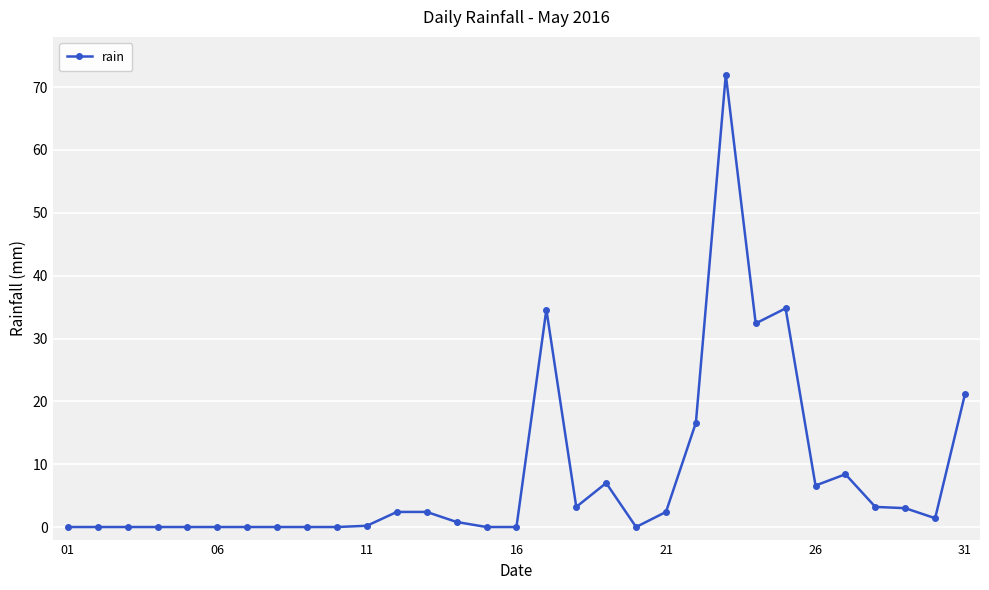

True or false: the data has more than 0 interior local peaks.

True